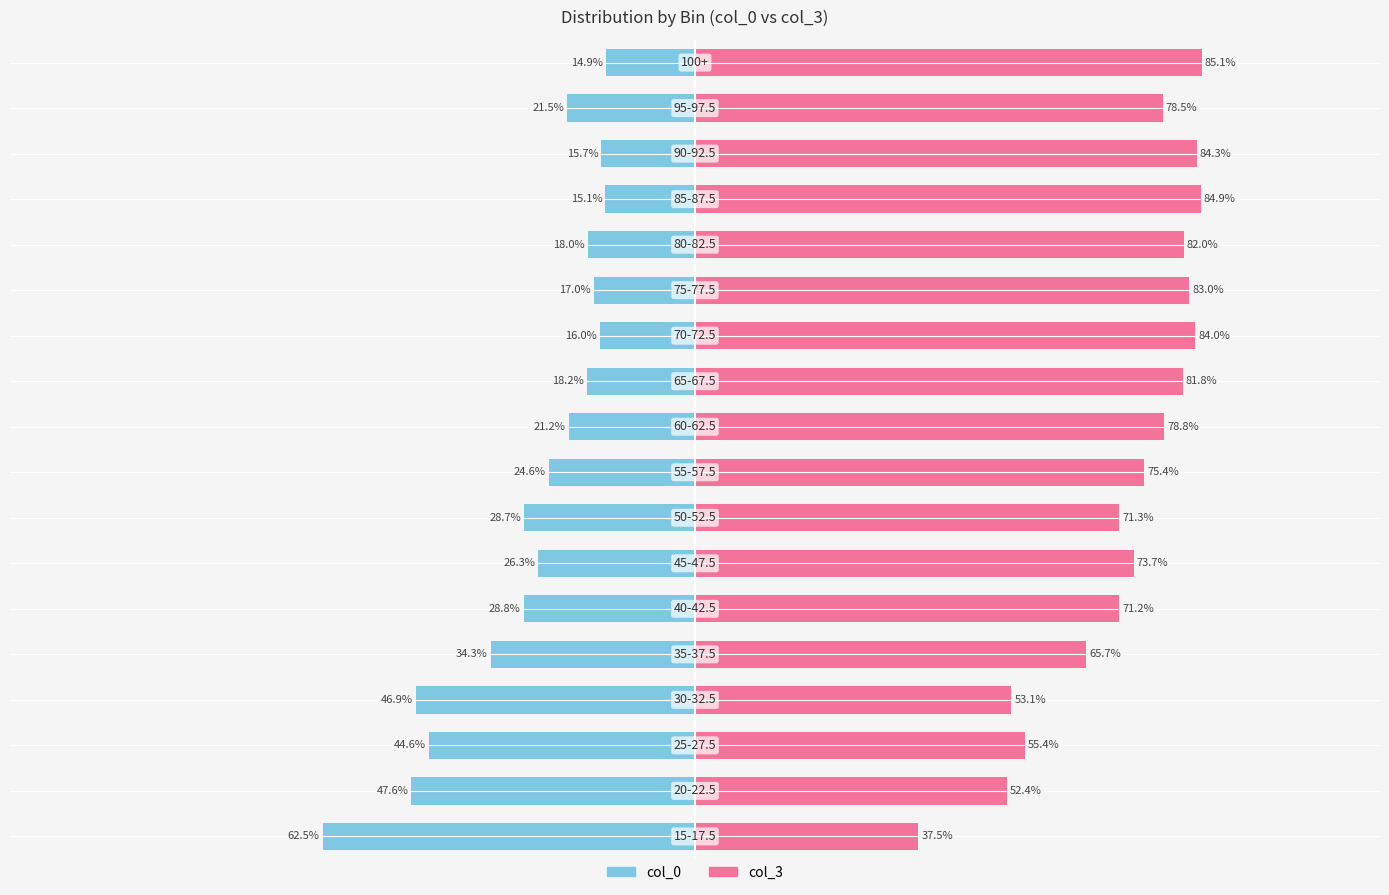

List the series in order of their overall mean, highest first.

col_3, col_0